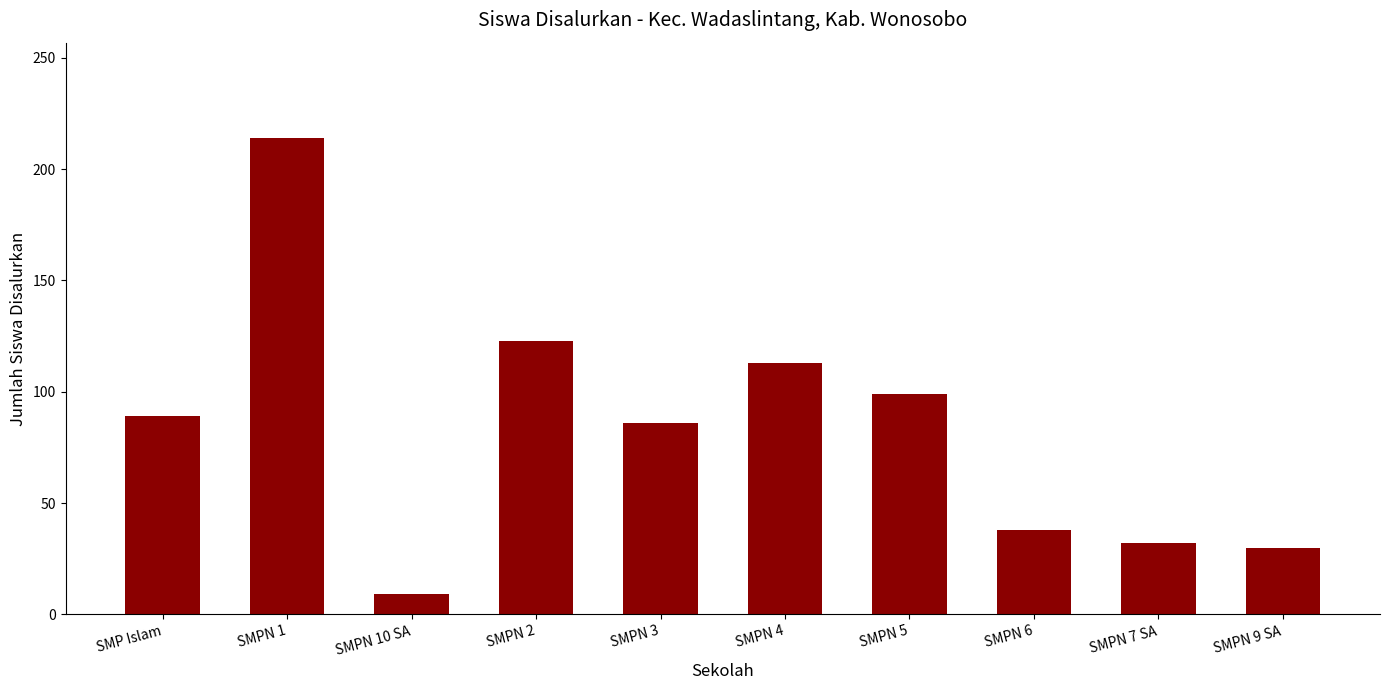

What is the label of the 5th bar from the left?

SMPN 3